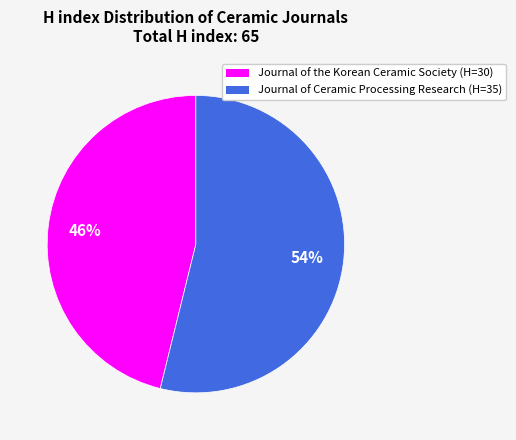

What percentage is the Journal of the Korean Ceramic Society slice, to the nearest percent?

46%